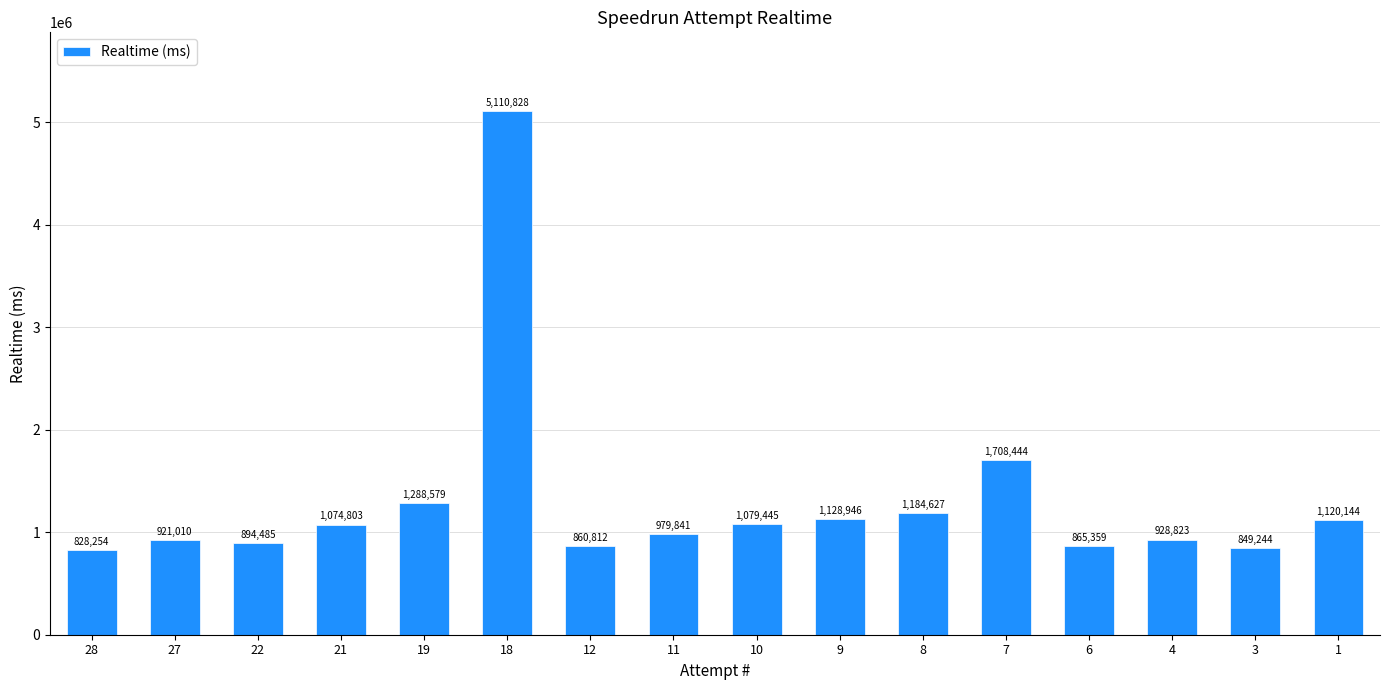

Is it true that the value at 4 is 233600?

False